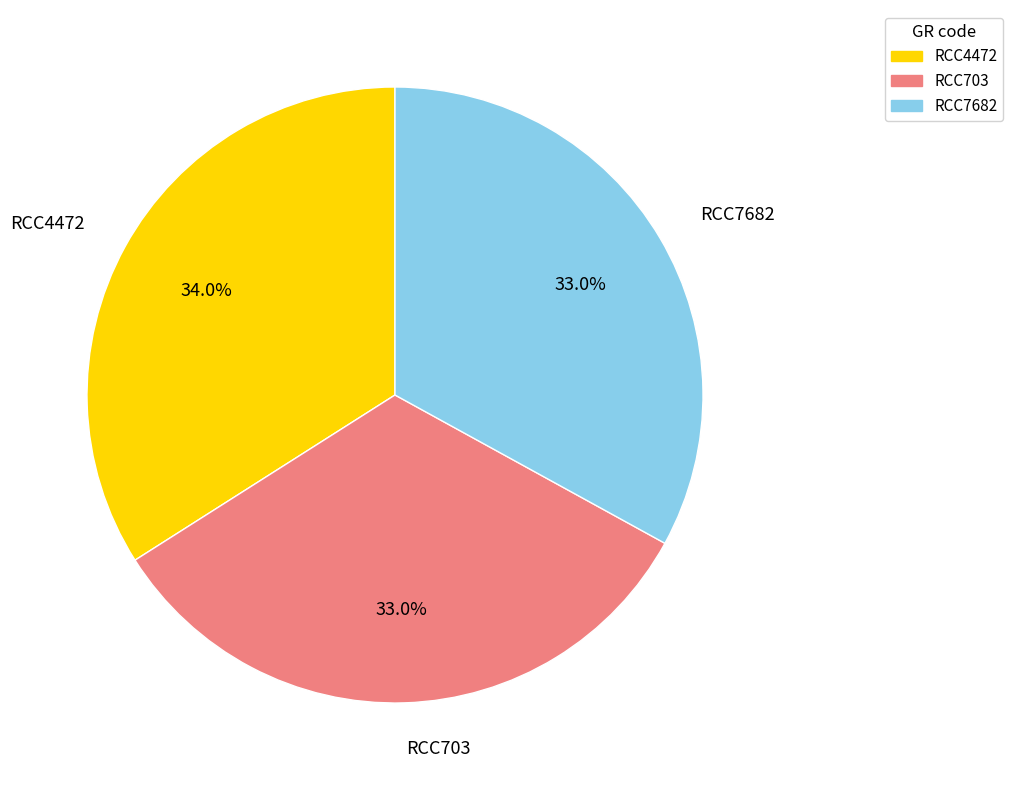

To the nearest percent, what is the average slice percentage?

33%